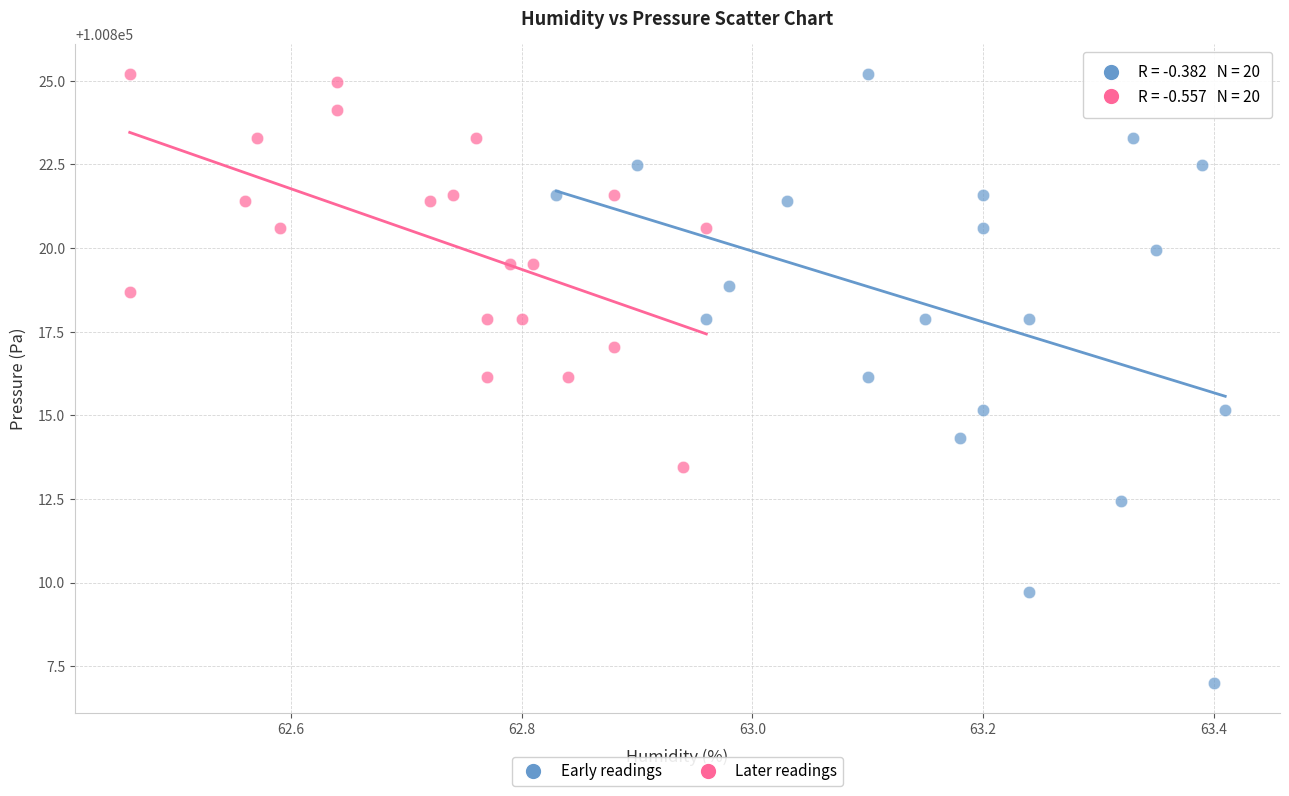

Which series reaches the minimum Y coordinate?

Early readings